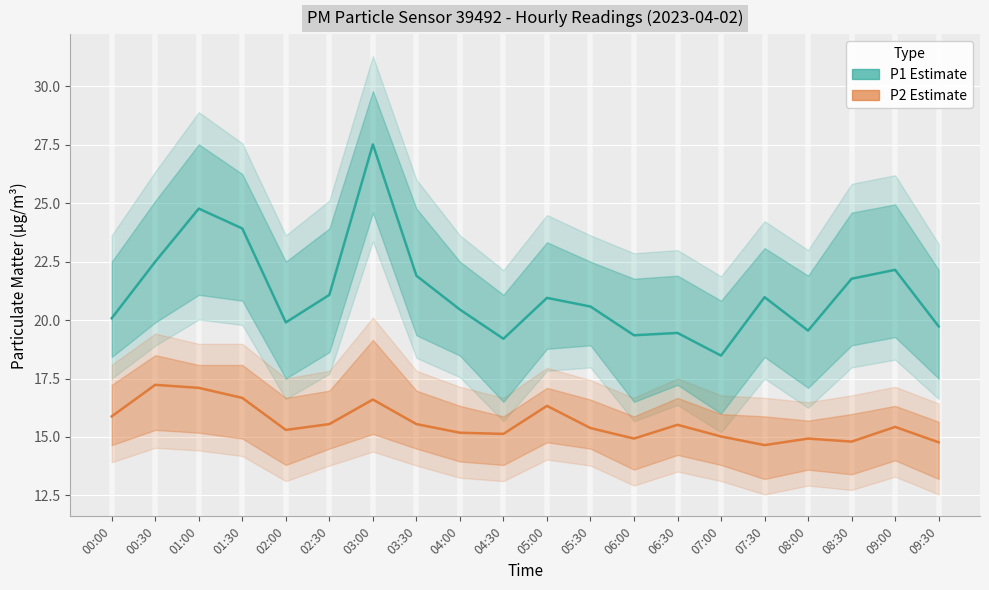

Which series changed the most between 01:00 and 02:30?

P1 Estimate